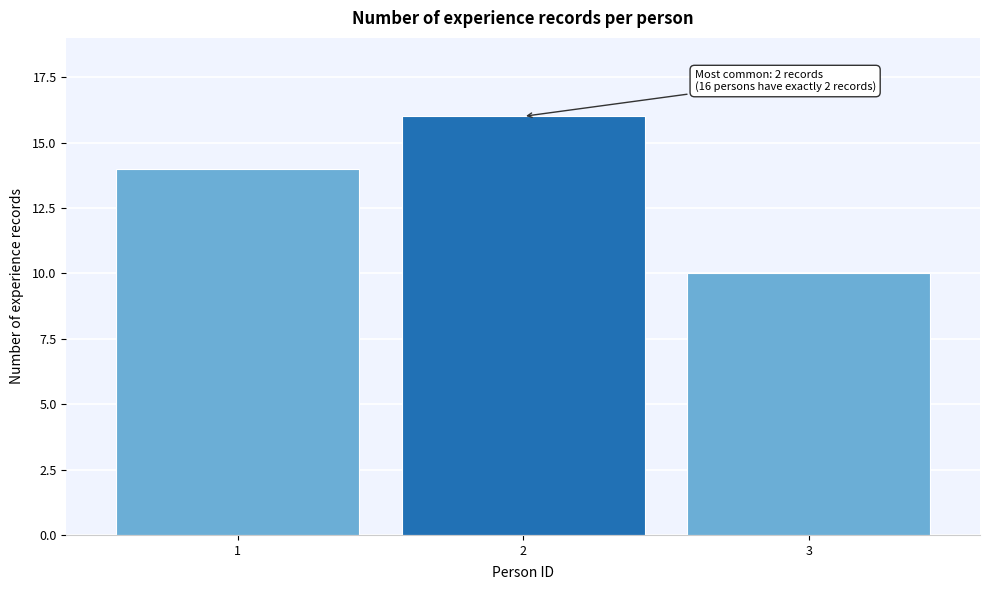

Reading left to right, transcribe all the data shown in this chart.

1=14	2=16	3=10